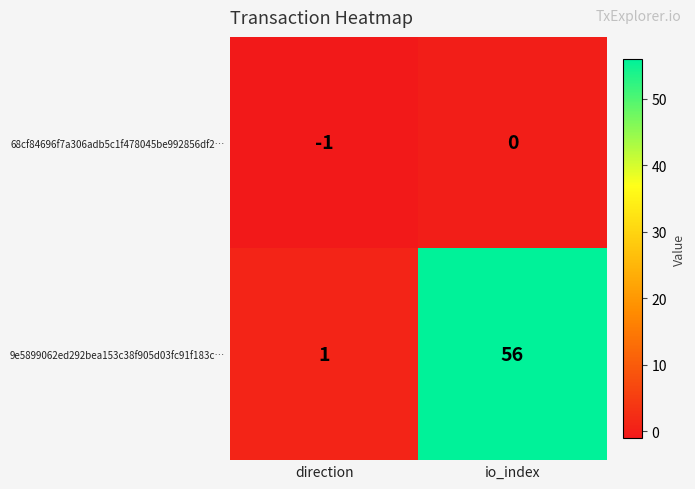

Which category has the highest value in the 68cf84696f7a306adb5c1f478045be992856df2… series?

io_index